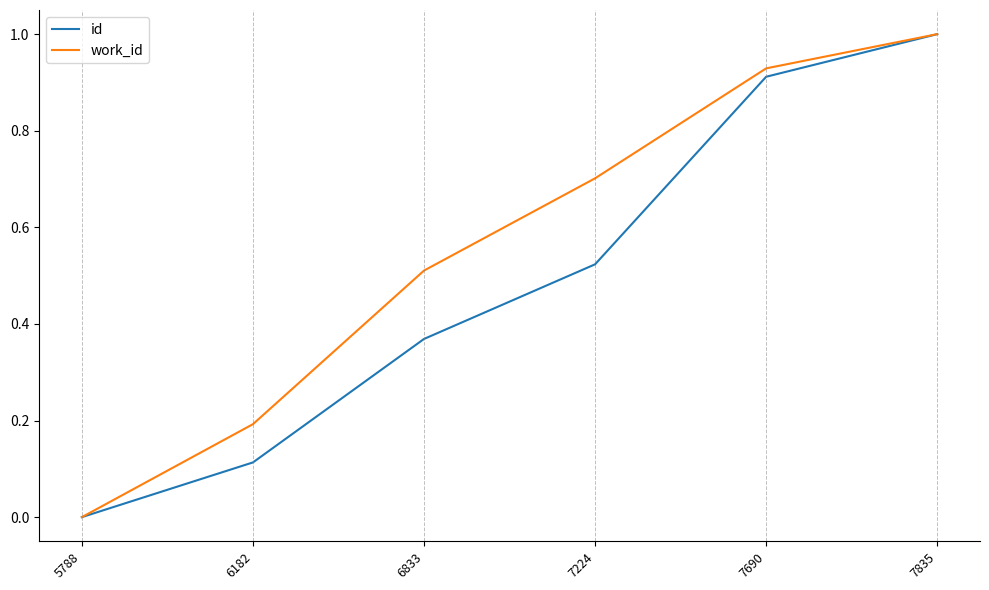

Rank the series at 7224 from lowest to highest value.

id, work_id